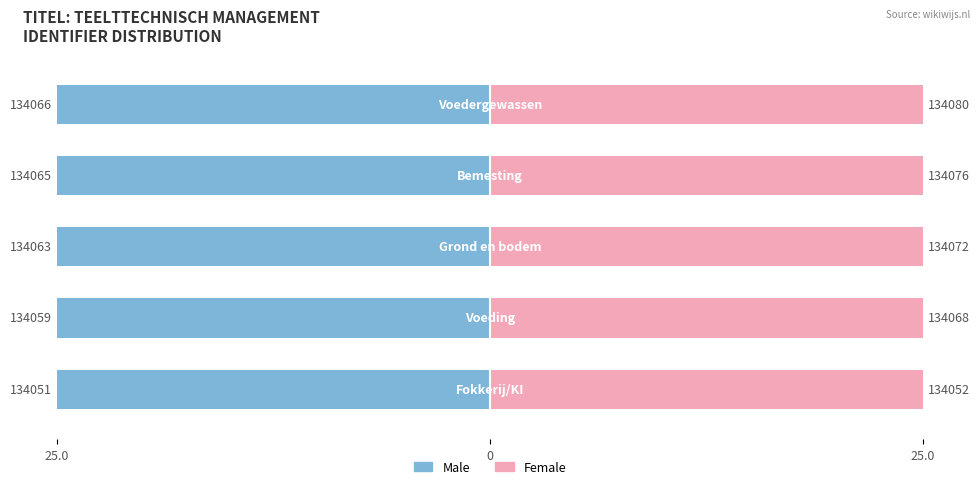

What is the minimum value shown in the chart?

-25.0